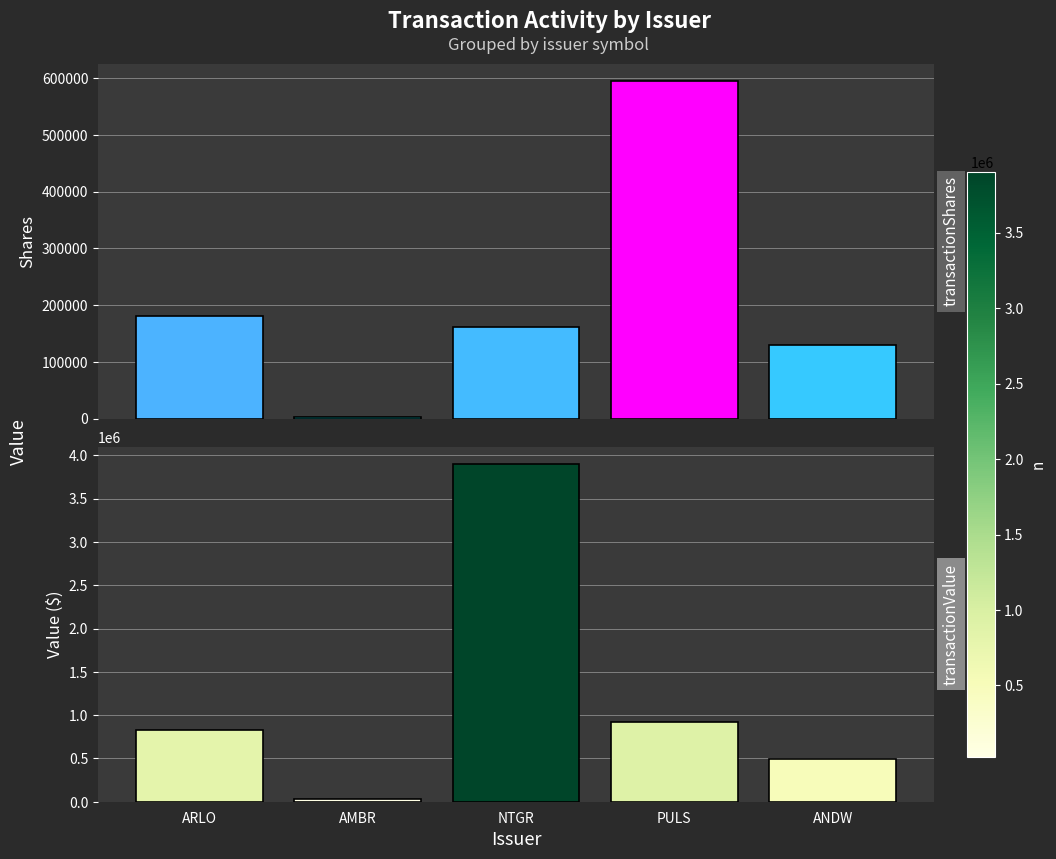

Between AMBR and PULS, which series saw the biggest shift?

transactionValue